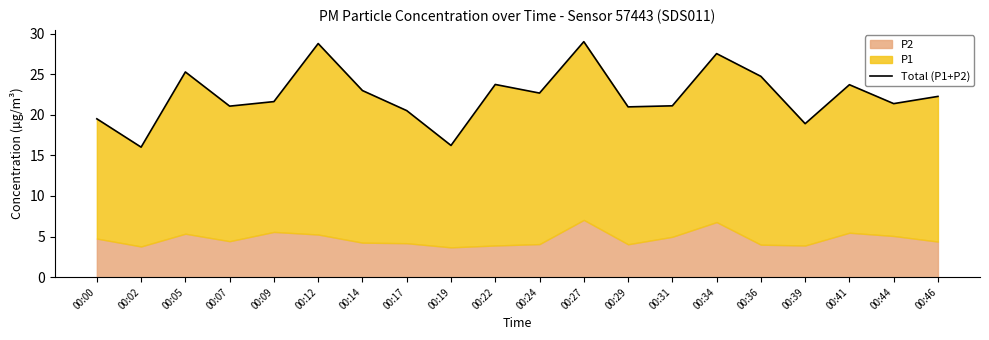

At which category does the chart reach its minimum across all series?

00:02